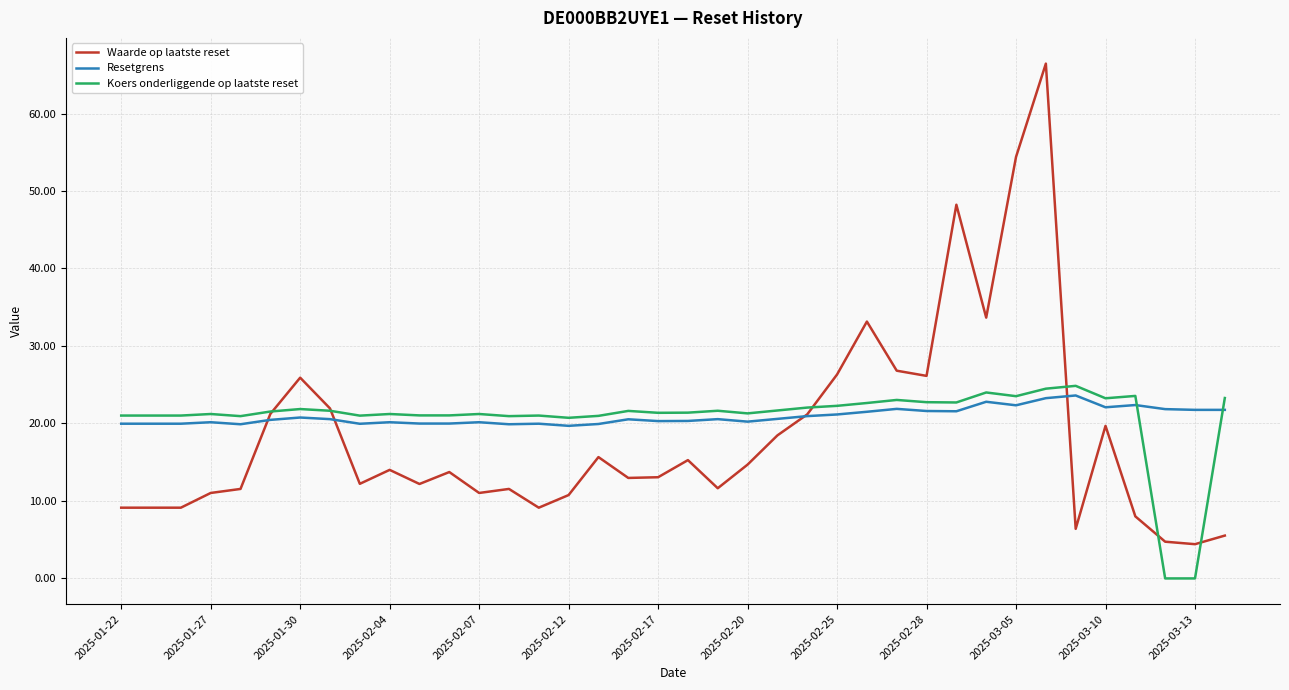

What is the minimum value for Resetgrens?

19.7